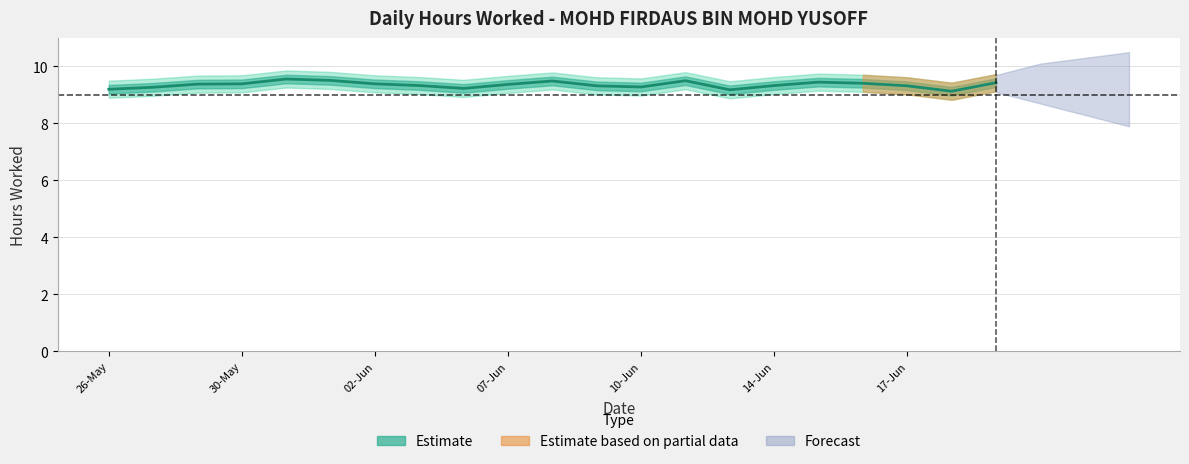

What is the change in value from 14 to 17?

+0.2